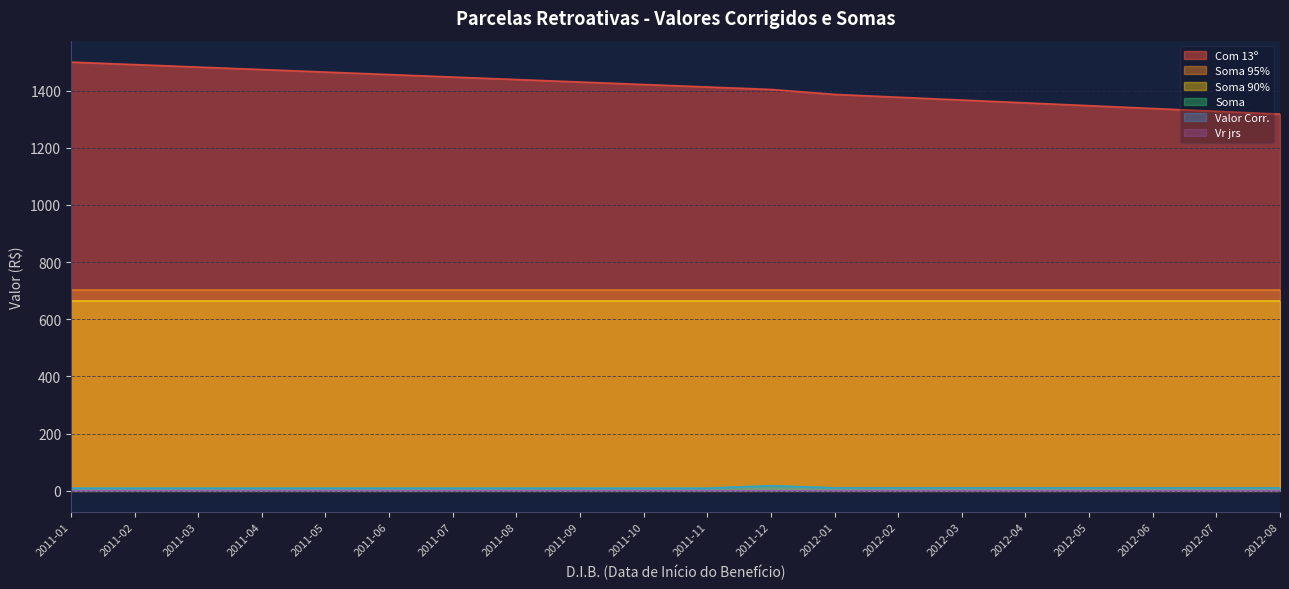

True or false: Soma has a value of 4.5 at 2011-04.

False